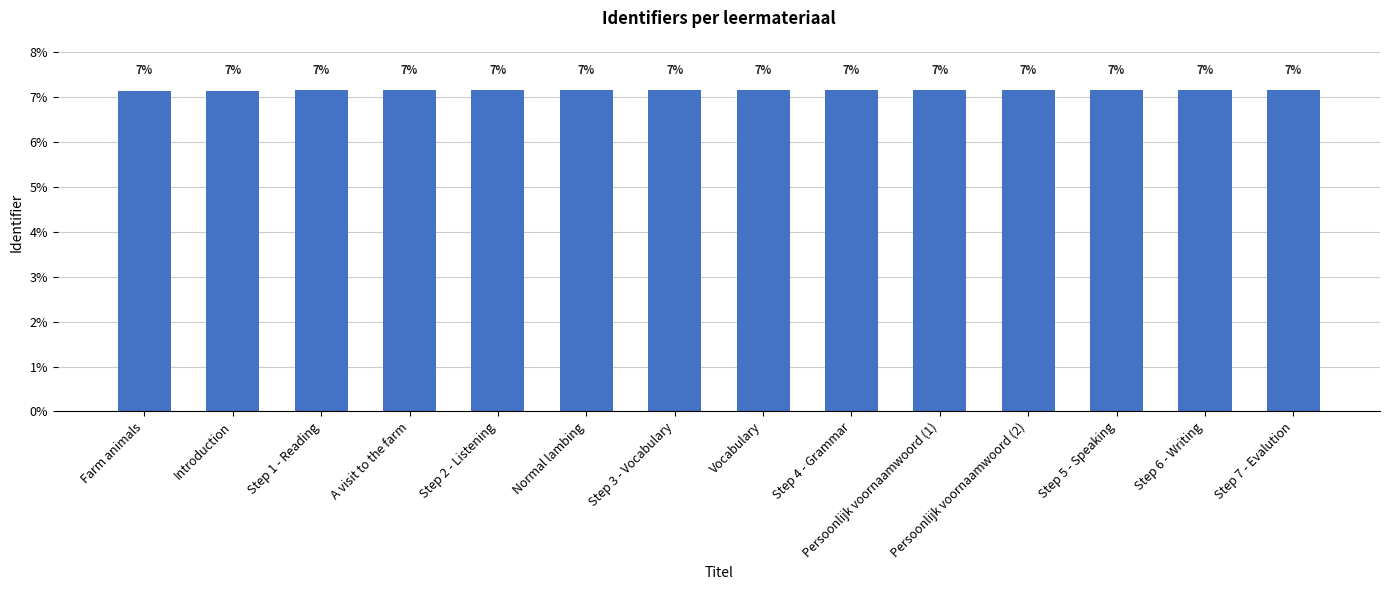

Rank the categories by value from lowest to highest.

Farm animals, Introduction, Step 1 - Reading, A visit to the farm, Step 2 - Listening, Normal lambing, Step 3 - Vocabulary, Vocabulary, Step 4 - Grammar, Persoonlijk voornaamwoord (1), Persoonlijk voornaamwoord (2), Step 5 - Speaking, Step 6 - Writing, Step 7 - Evalution